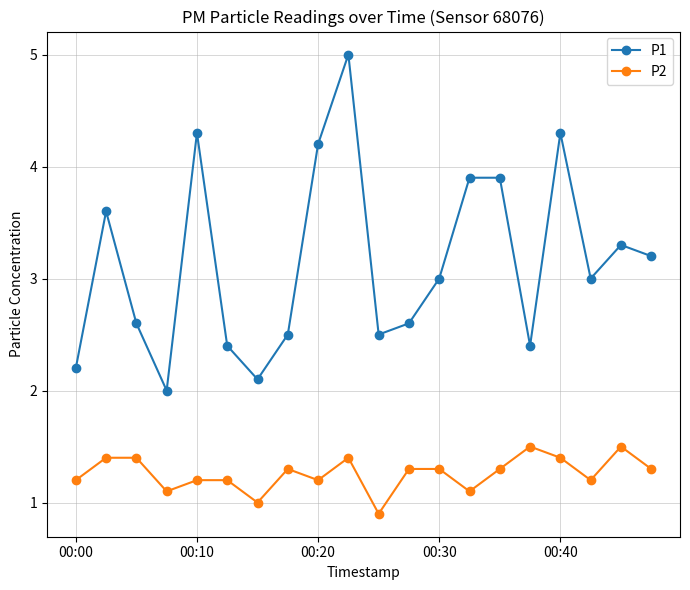

Which series has the largest total across all categories?

P1